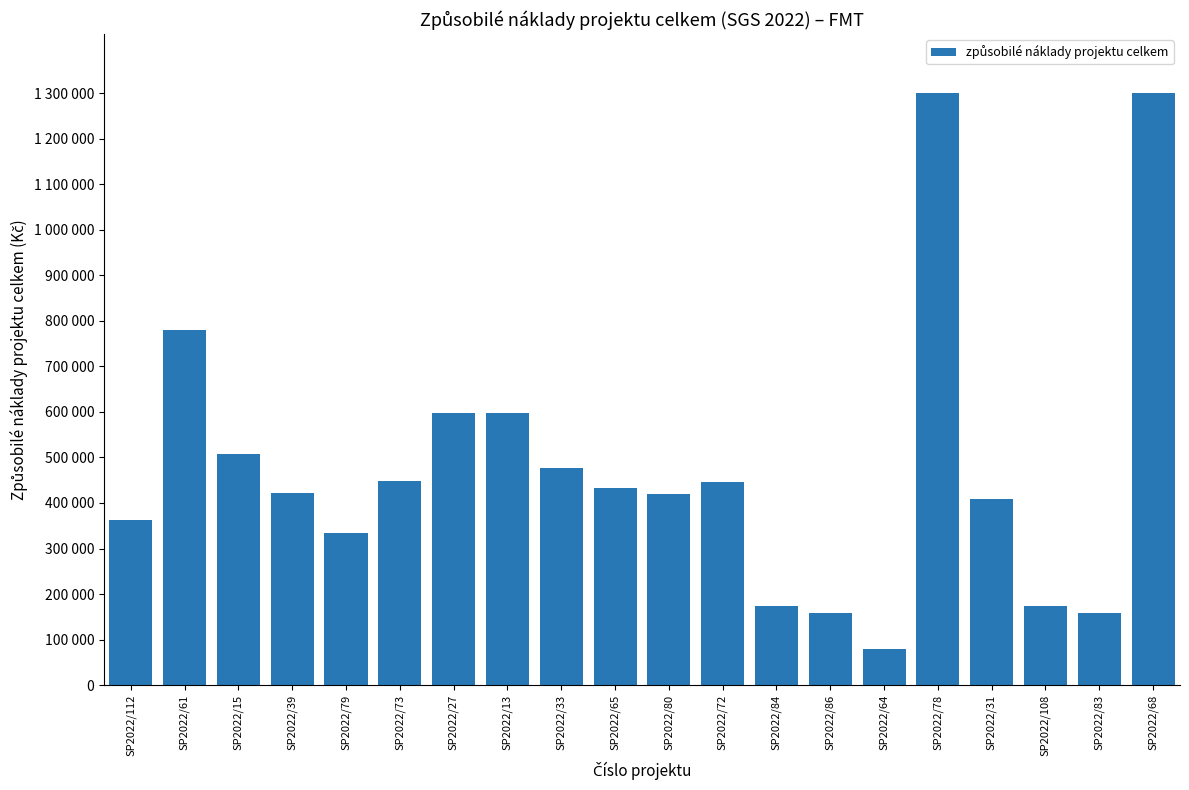

The value at SP2022/15 is 116633.2. True or false?

False